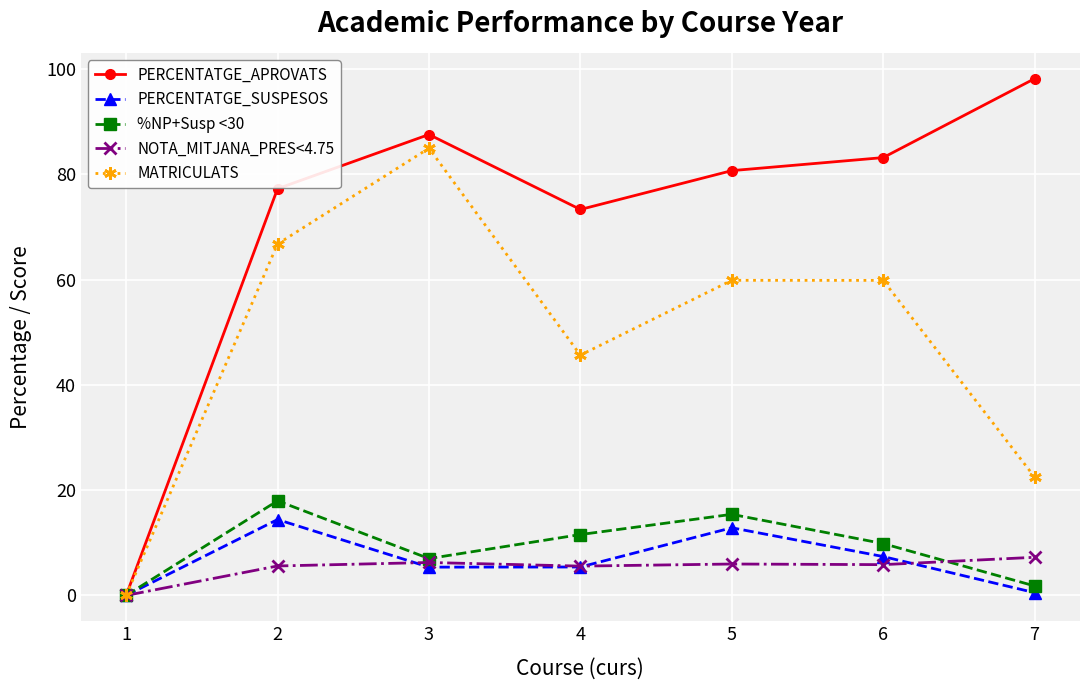

How many data points in MATRICULATS are less than 59?

3